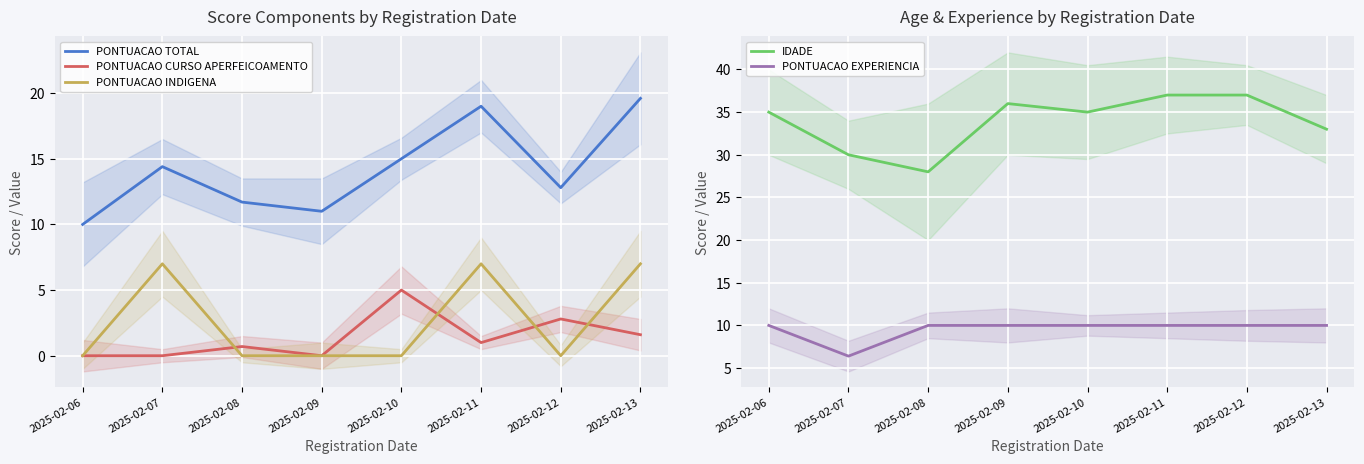

What is the total value across all series at 2025-02-09?

57.0